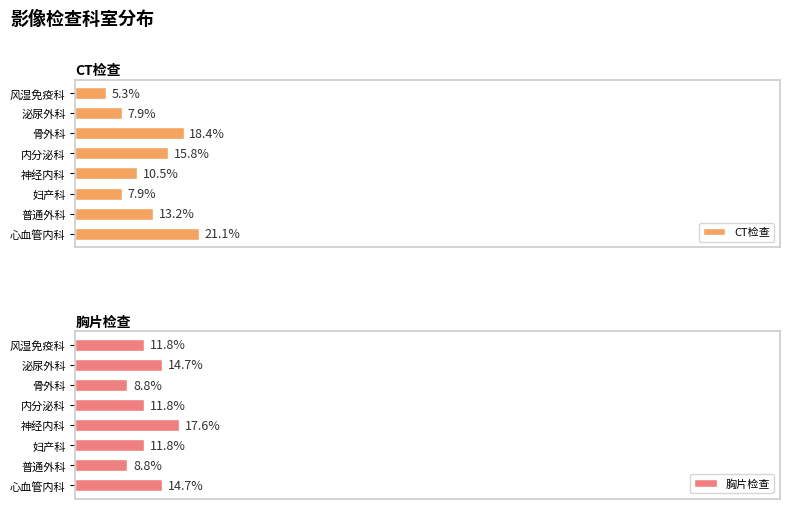

At which label does CT检查 reach its minimum?

风湿免疫科